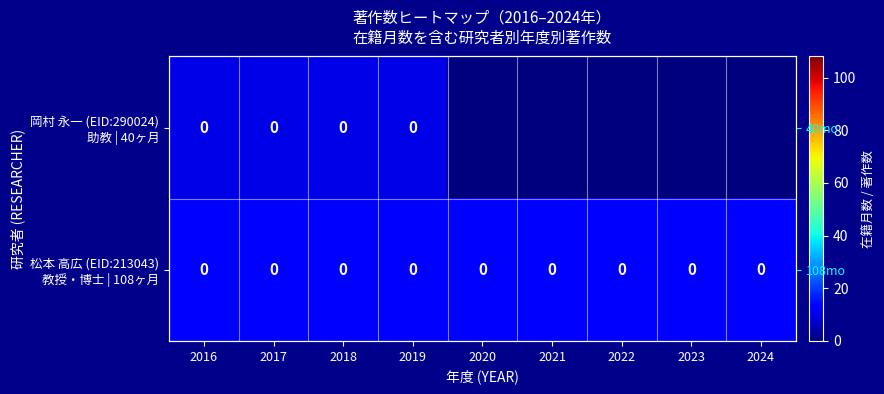

List the labels in order of 岡村 永一 (EID:290024) 助教 | 40ヶ月 value, smallest first.

2020, 2021, 2022, 2023, 2024, 2016, 2017, 2018, 2019